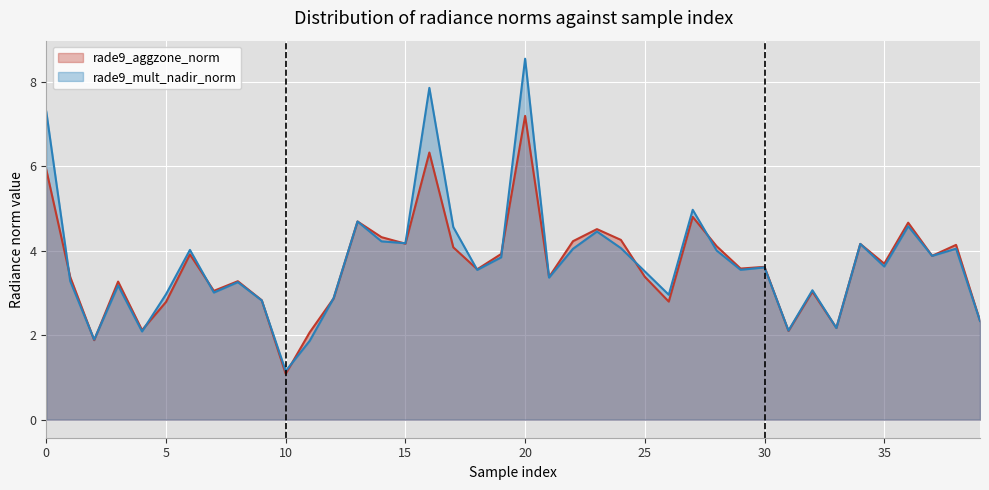

Which series has the largest total across all categories?

rade9_mult_nadir_norm